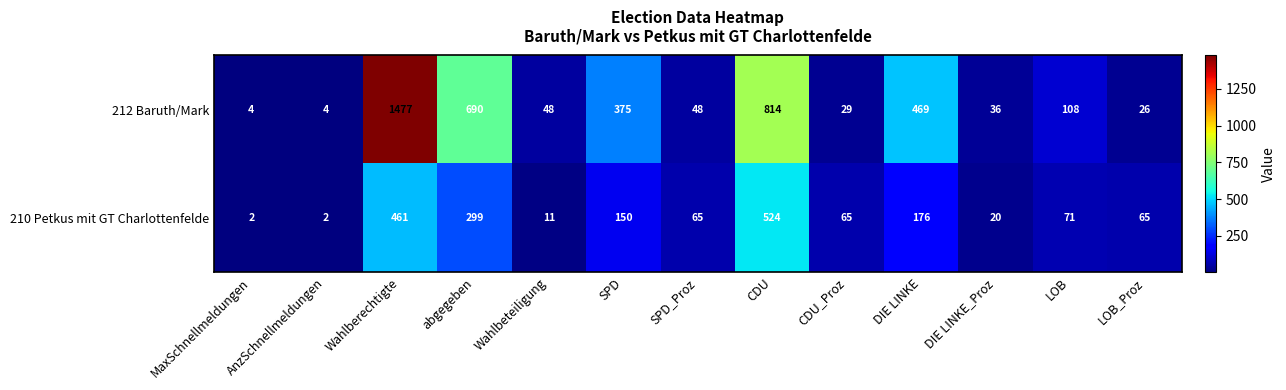

Rank the series by their maximum value, from highest to lowest.

212 Baruth/Mark, 210 Petkus mit GT Charlottenfelde